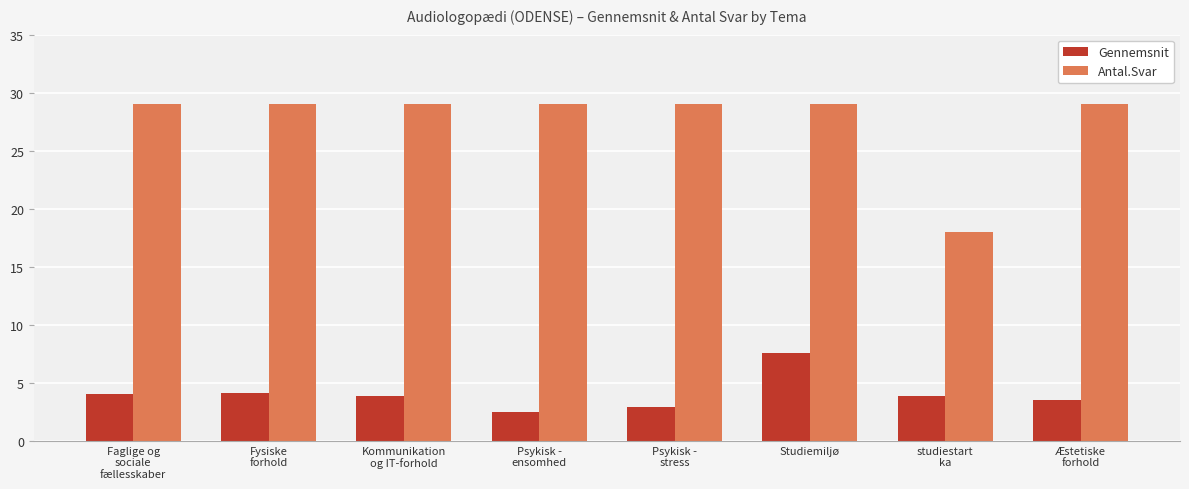

Is it true that Gennemsnit equals 3.0 at Studiemiljø?

False